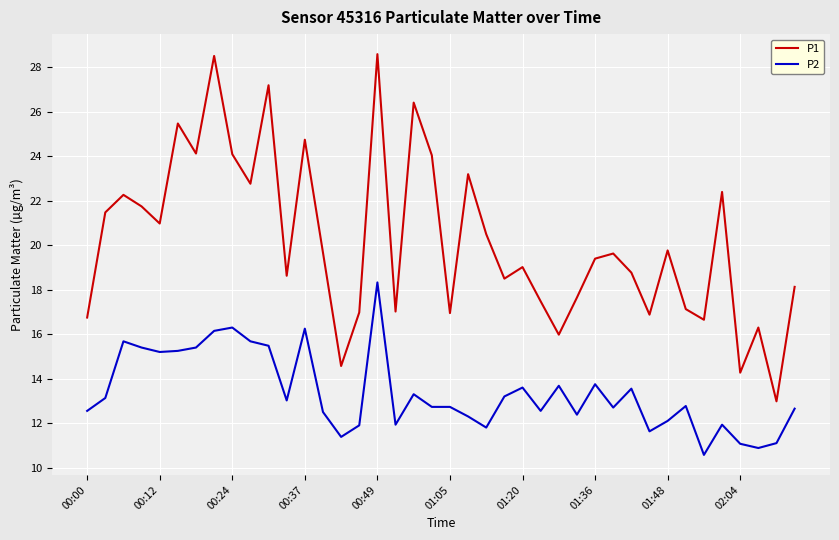

Rank the series by their average value, from highest to lowest.

P1, P2